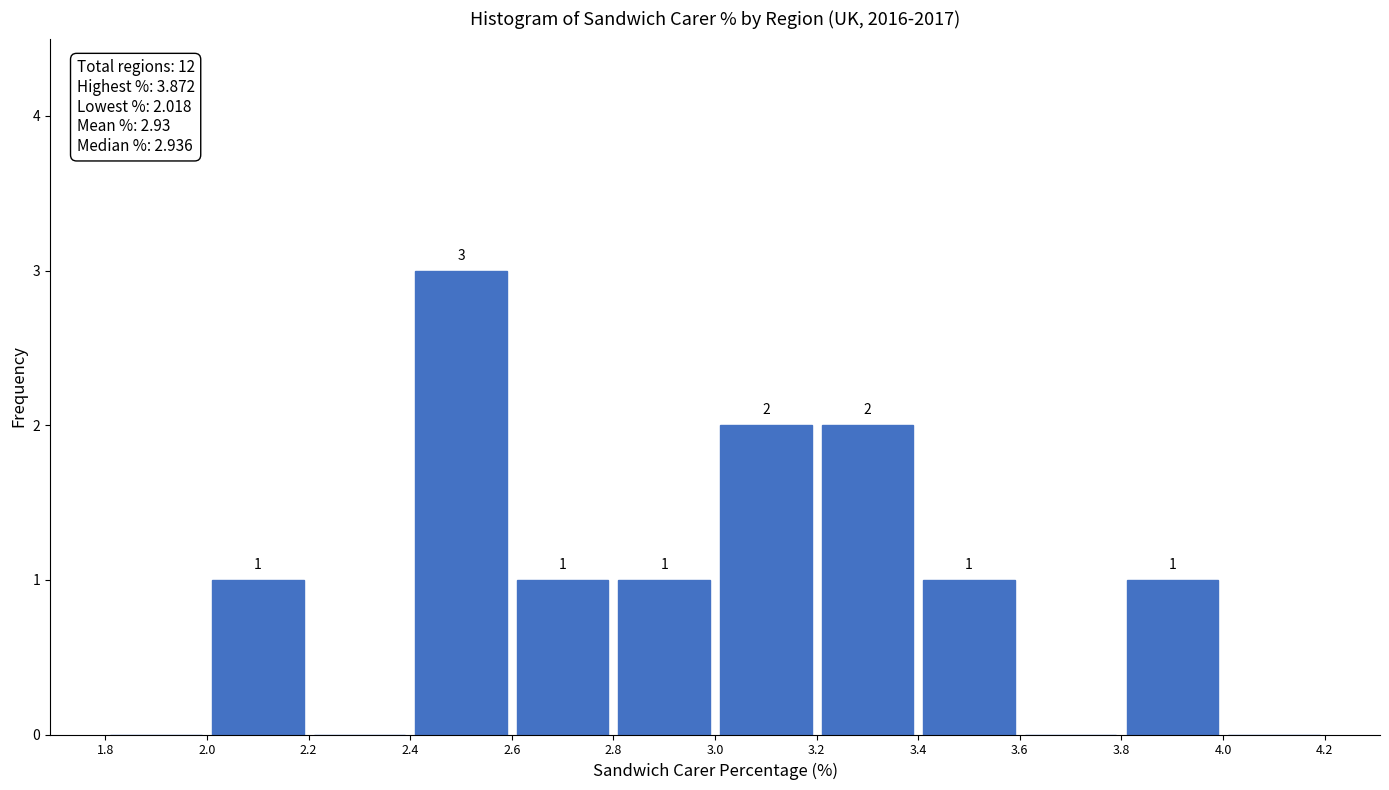

Over which range of the x-axis is the bar tallest?

2.4 to 2.6